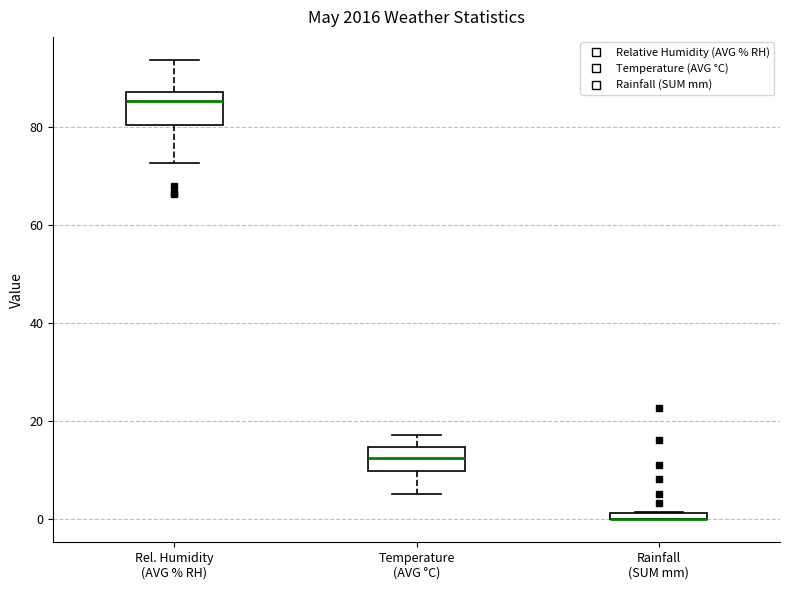

Where does the lower whisker of the box for Temperature (AVG °C) end on the y-axis? The values are not printed on the chart, so give them approximately, as read against the axis.

6